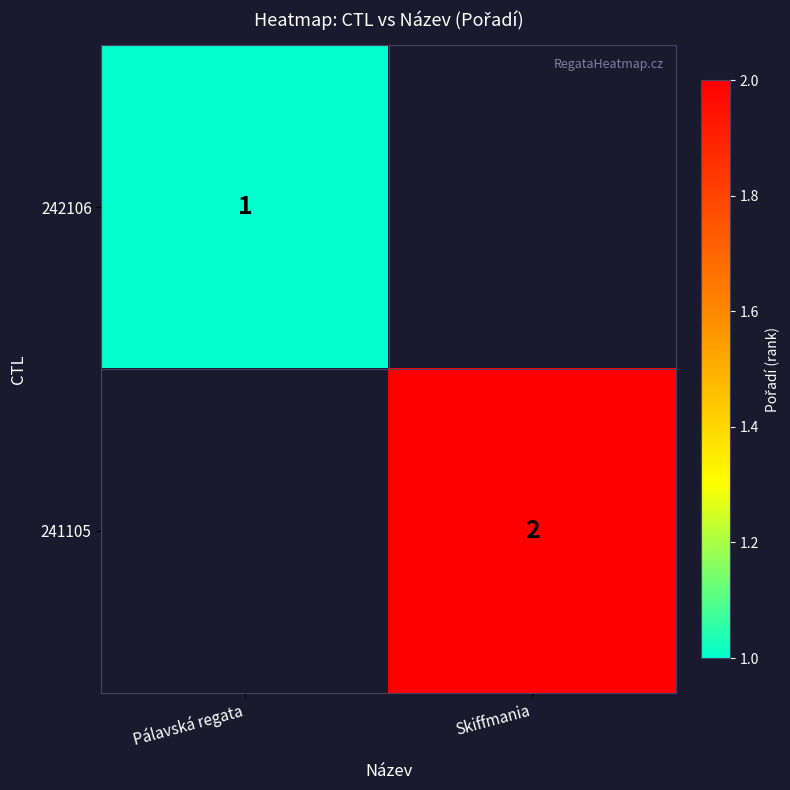

Which has a higher value, Pálavská regata or Skiffmania?

Skiffmania